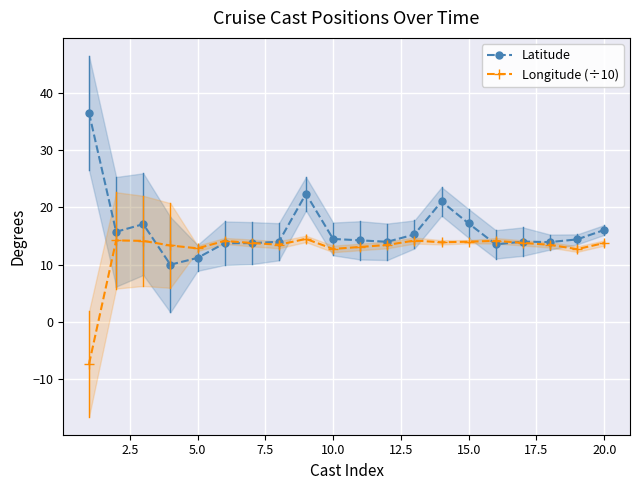

True or false: Latitude has more than 1 interior local peaks.

True